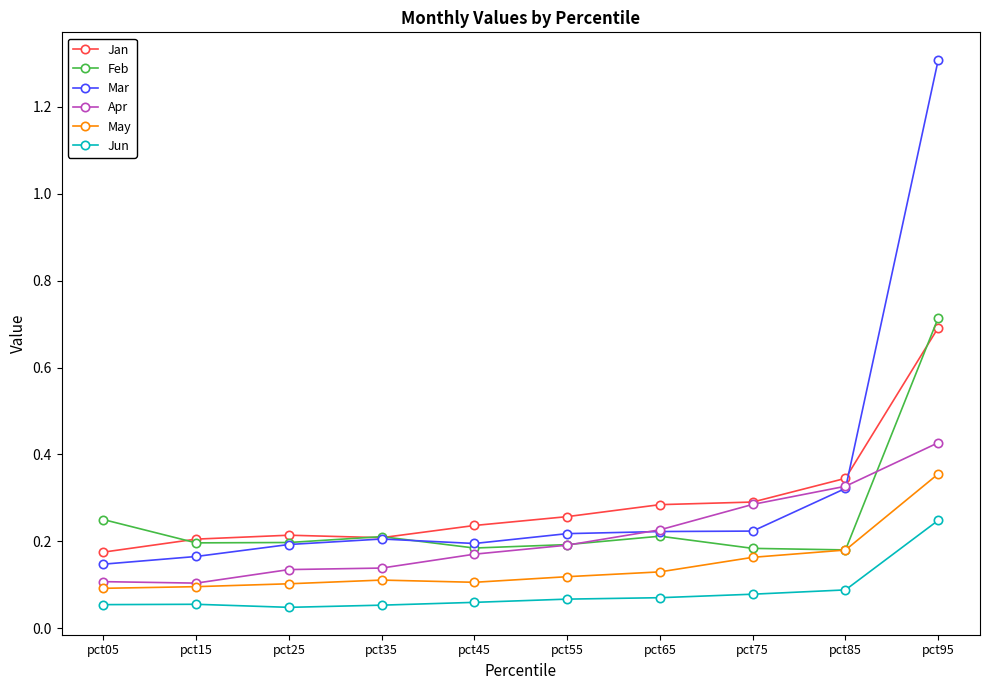

Which series has the largest total across all categories?

Mar